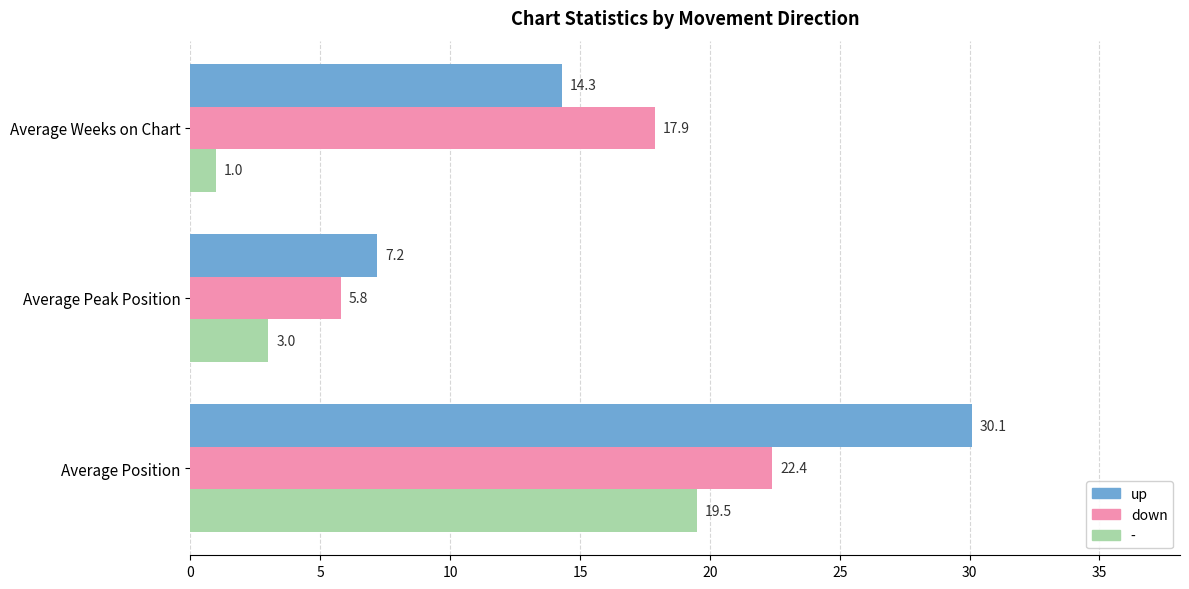

How many data points in up are less than 14?

1